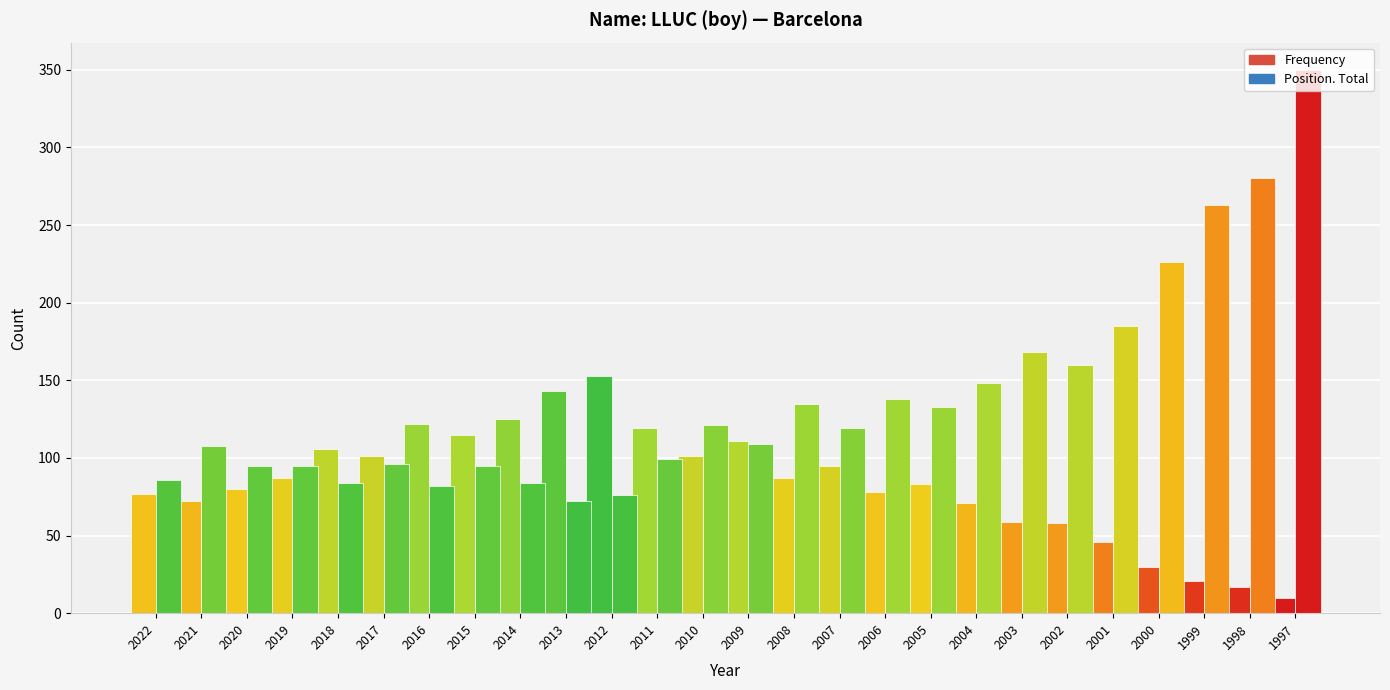

Are the bars grouped side by side (vs. stacked)?

Yes